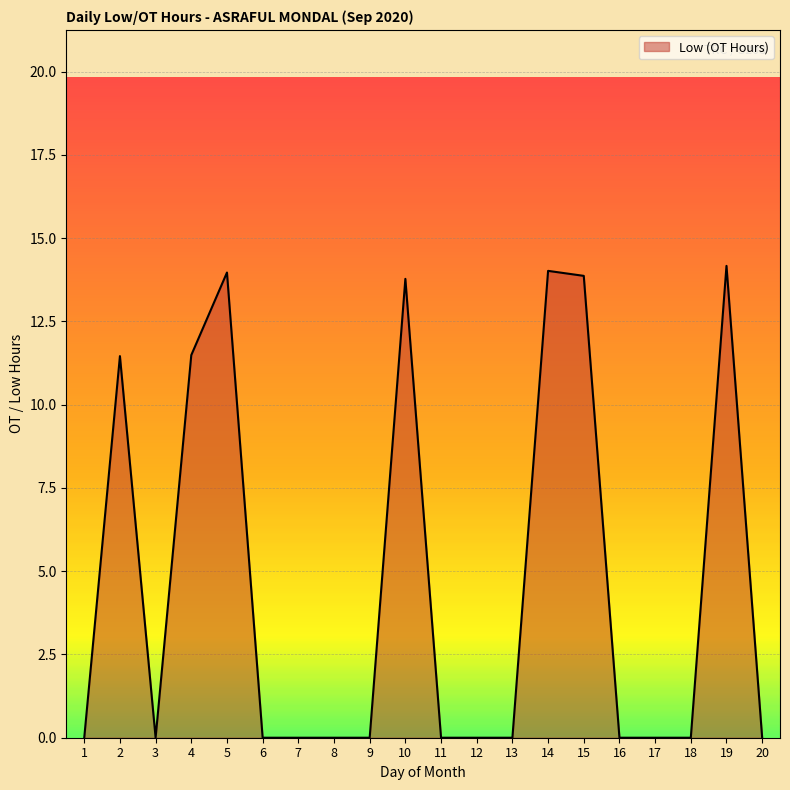

Reading right to left, transcribe all the data shown in this chart.

20=0.0	19=14.2	18=0.0	17=0.0	16=0.0	15=13.9	14=14.0	13=0.0	12=0.0	11=0.0	10=13.8	9=0.0	8=0.0	7=0.0	6=0.0	5=14.0	4=11.5	3=0.0	2=11.5	1=0.0